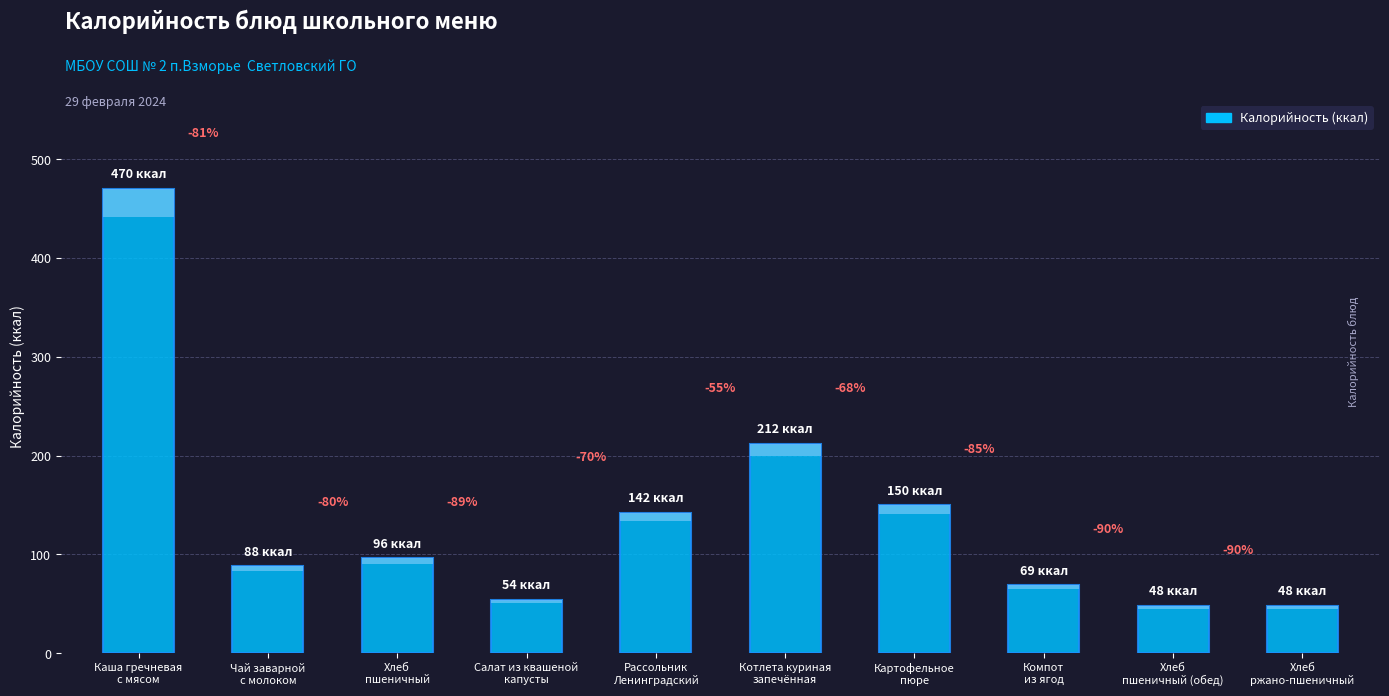

What is the difference between the values at Хлеб
пшеничный (обед) and Котлета куриная
запечённая?

164